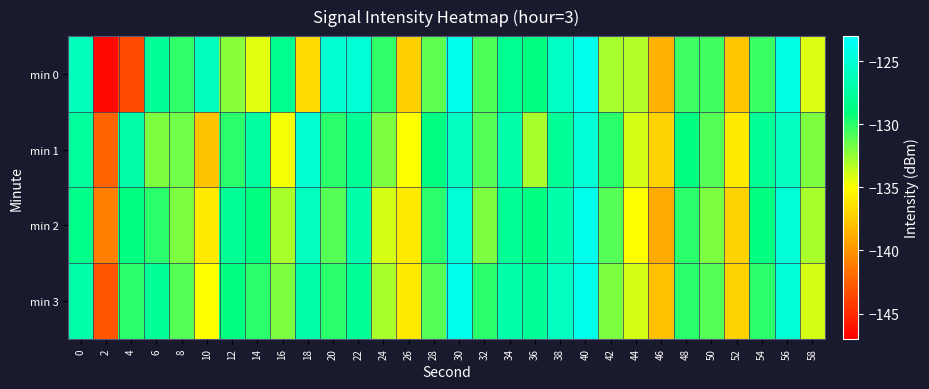

Rank the series by their maximum value, from highest to lowest.

min 0, min 2, min 3, min 1